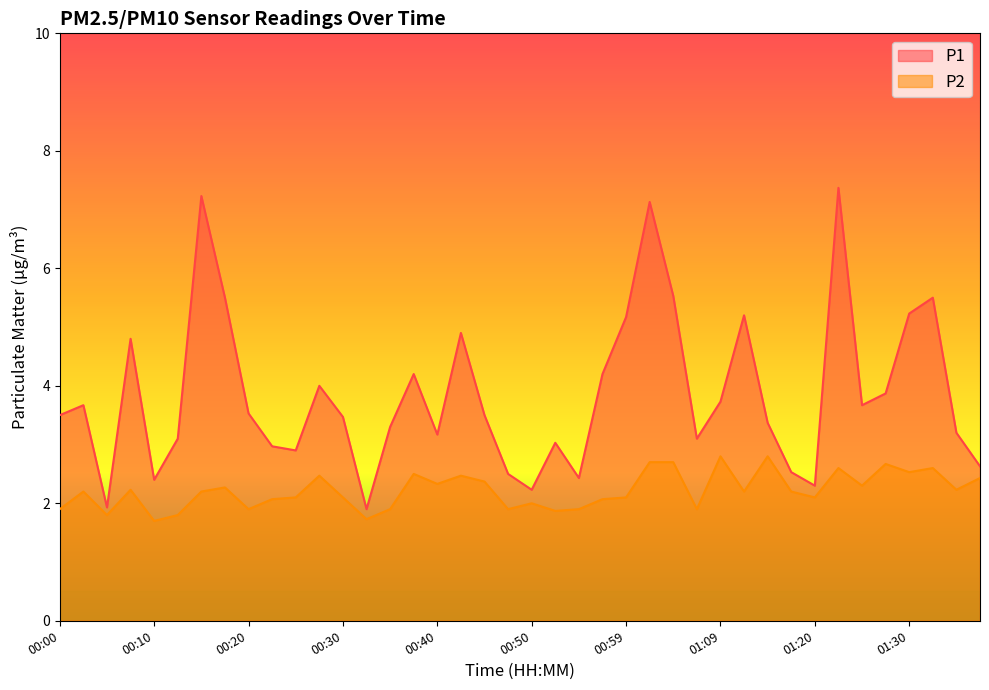

What is the total value across all series at 00:52?

4.9